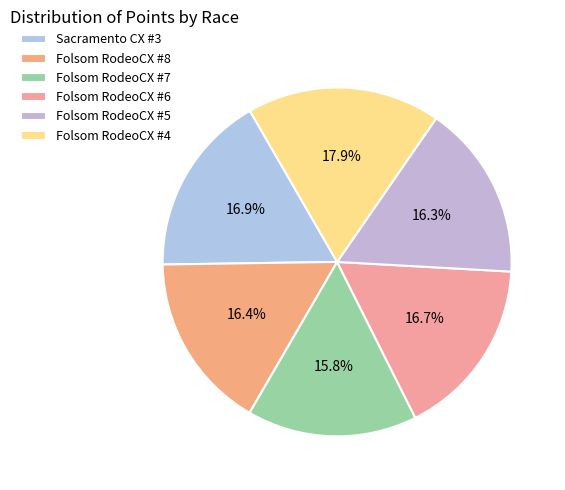

How many slices are in this pie chart?

6